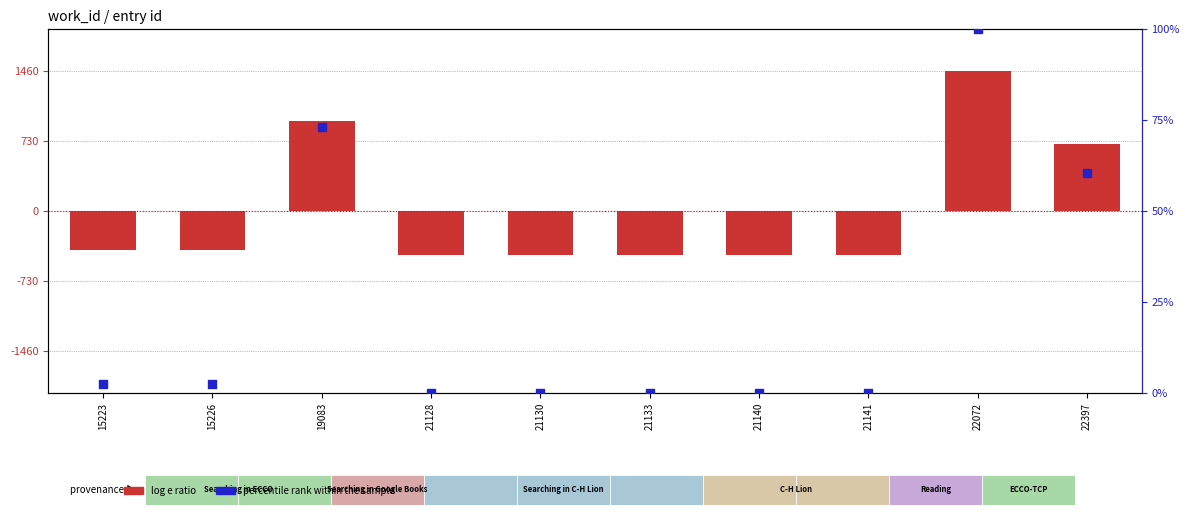

What is the total value across all series at 21128?

-457.5